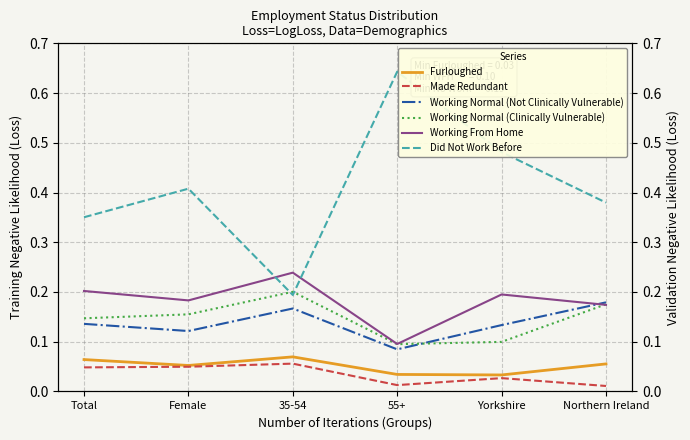

What is the average value of the Furloughed series?

0.1